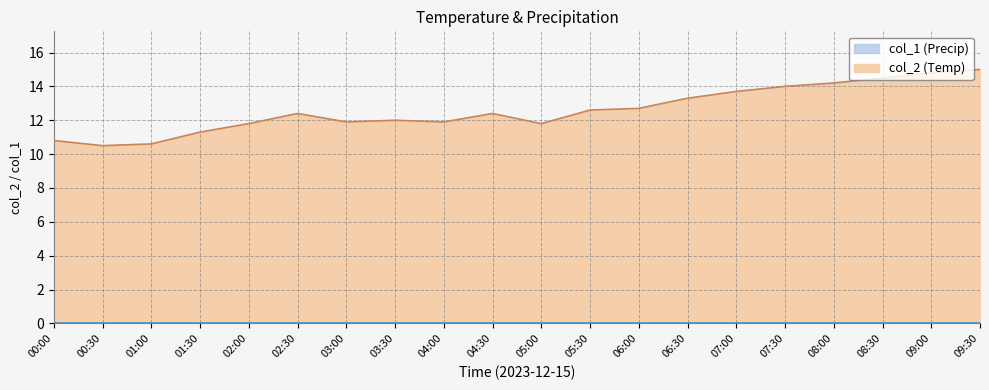

What is the approximate value at 00:30?

10.5